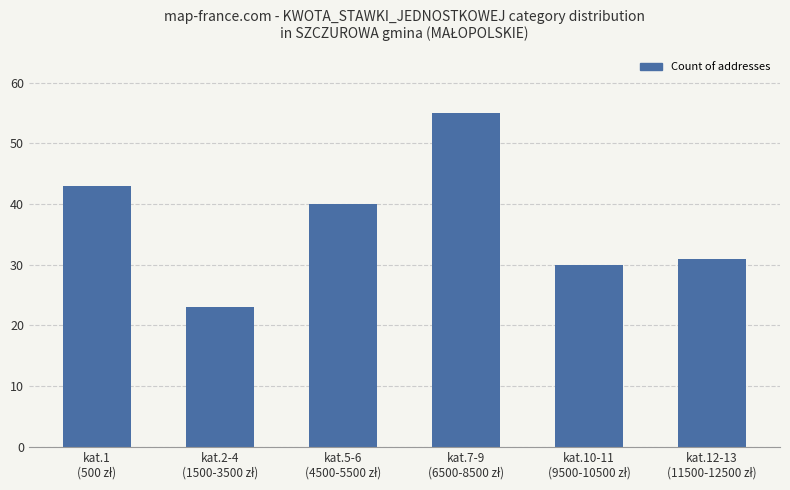

Reading left to right, extract all data points from this chart.

43	23	40	55	30	31